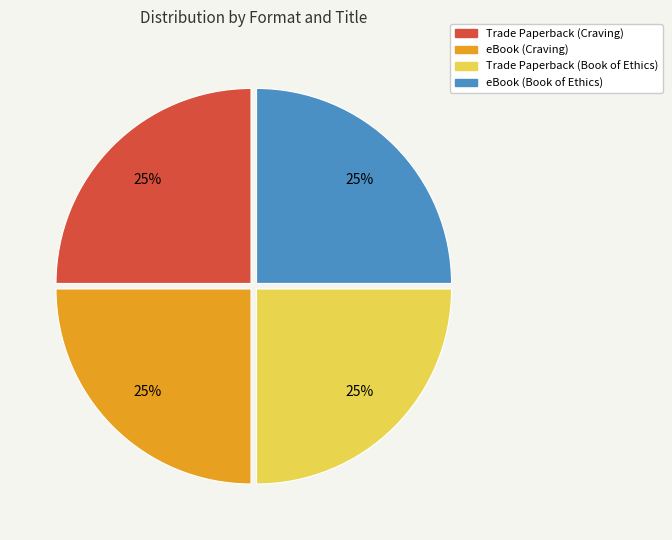

To the nearest percent, what portion does Trade Paperback (Craving) represent?

25%